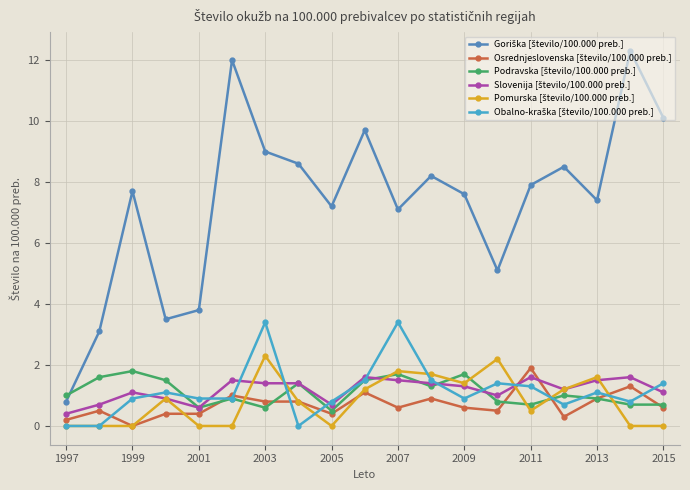

What is the maximum value shown in the chart?

12.3